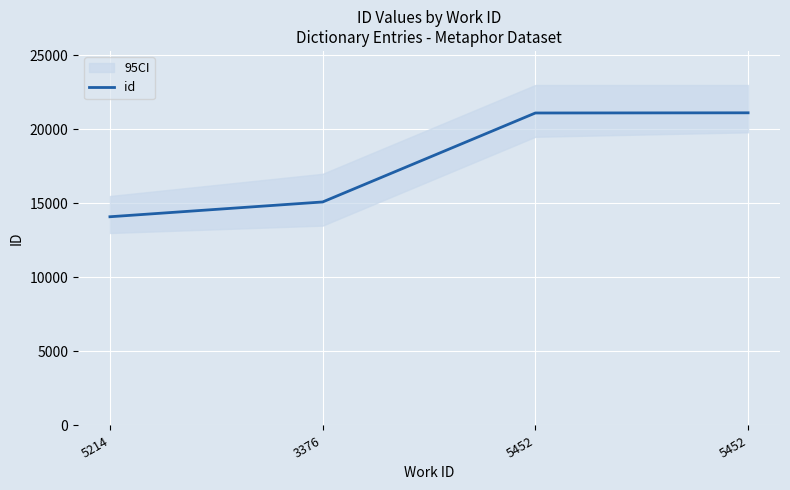

Is this an area chart (filled region under the line)?

No